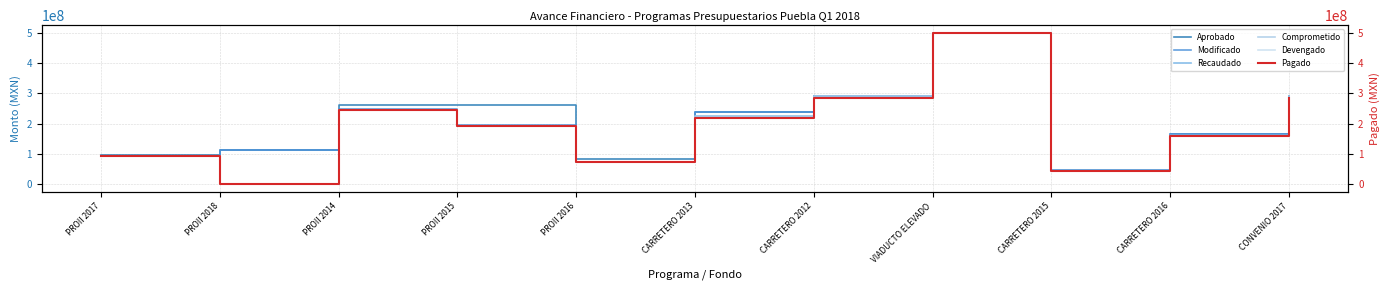

What is the greatest value displayed?

500000000.0